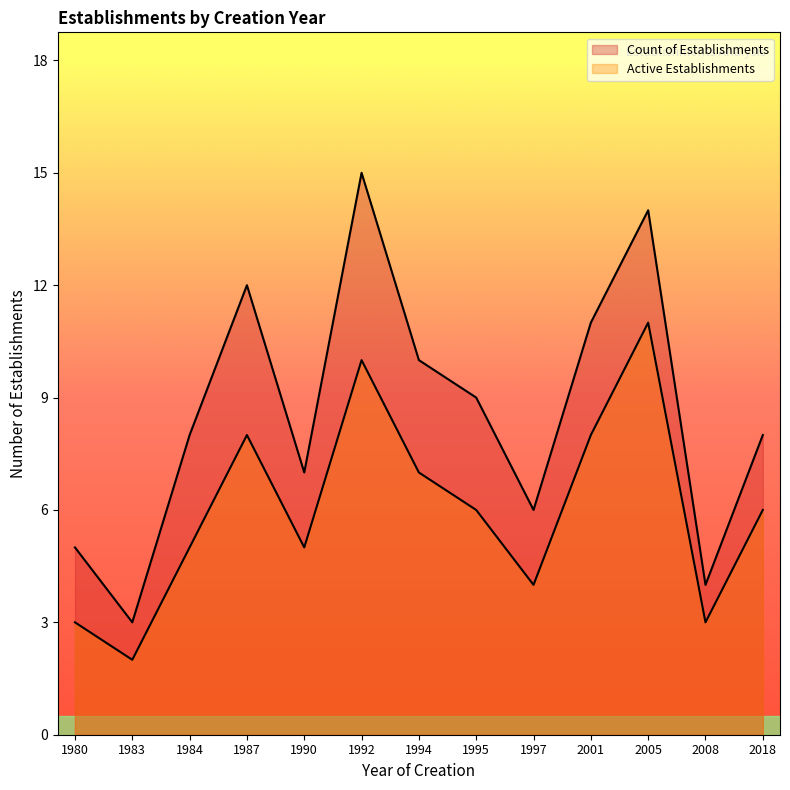

True or false: Active Establishments and Count of Establishments cross at least once.

False